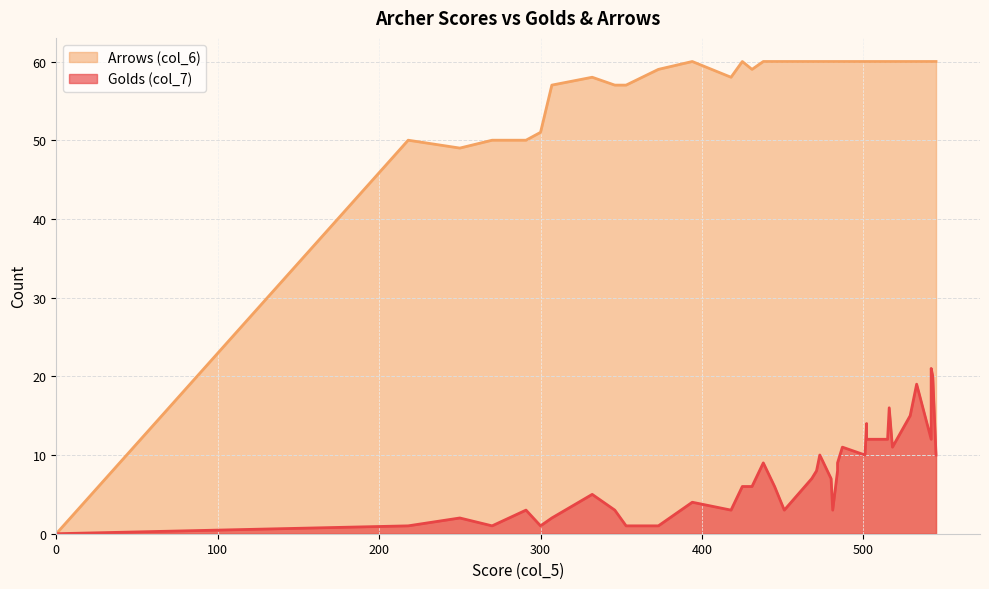

List the labels in order of Golds (col_7) value, smallest first.

22, 23, 32, 11, 13, 21, 27, 33, 9, 38, 6, 7, 10, 12, 26, 28, 8, 19, 20, 25, 4, 24, 3, 18, 2, 39, 17, 31, 37, 1, 30, 5, 34, 36, 35, 0, 16, 15, 14, 29